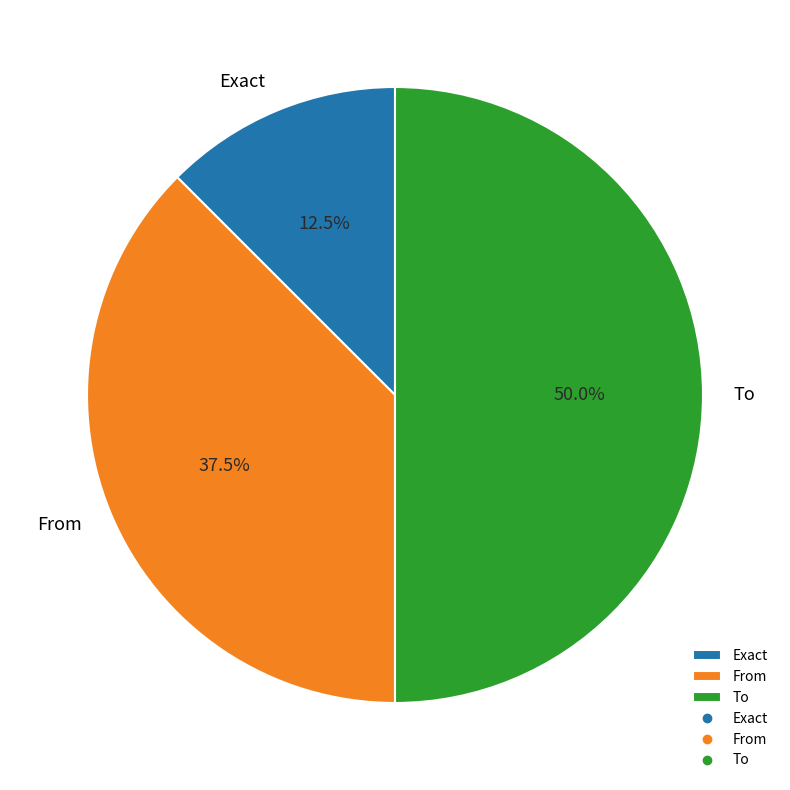

Which slice is the largest?

To